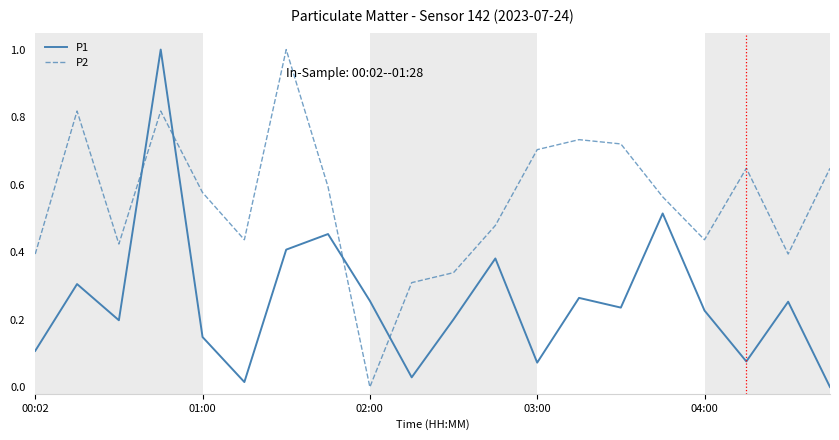

What is the difference between the maximum and minimum values in the P1 series?

1.0